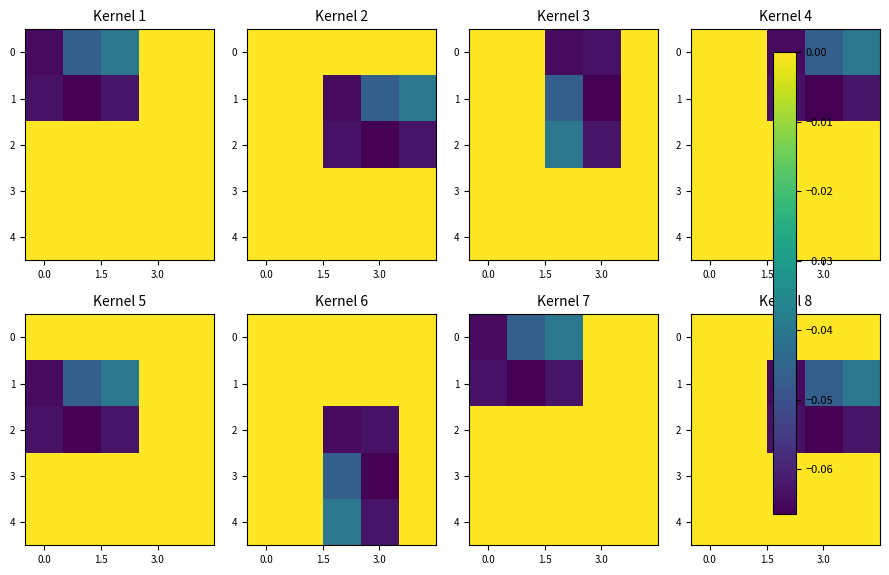

What is the difference between the maximum and minimum values in the row_1 series?

0.1